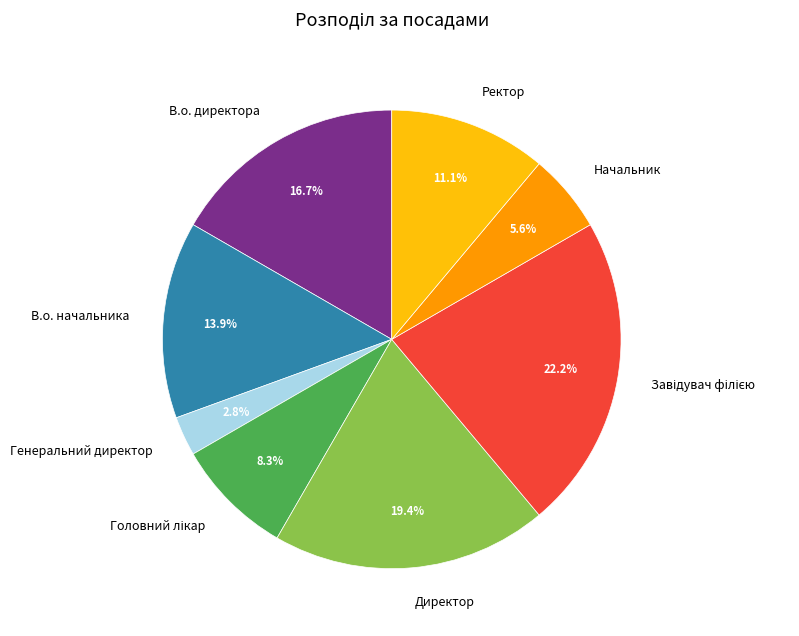

To the nearest percent, what is the difference between the В.о. директора and В.о. начальника slice percentages?

3%